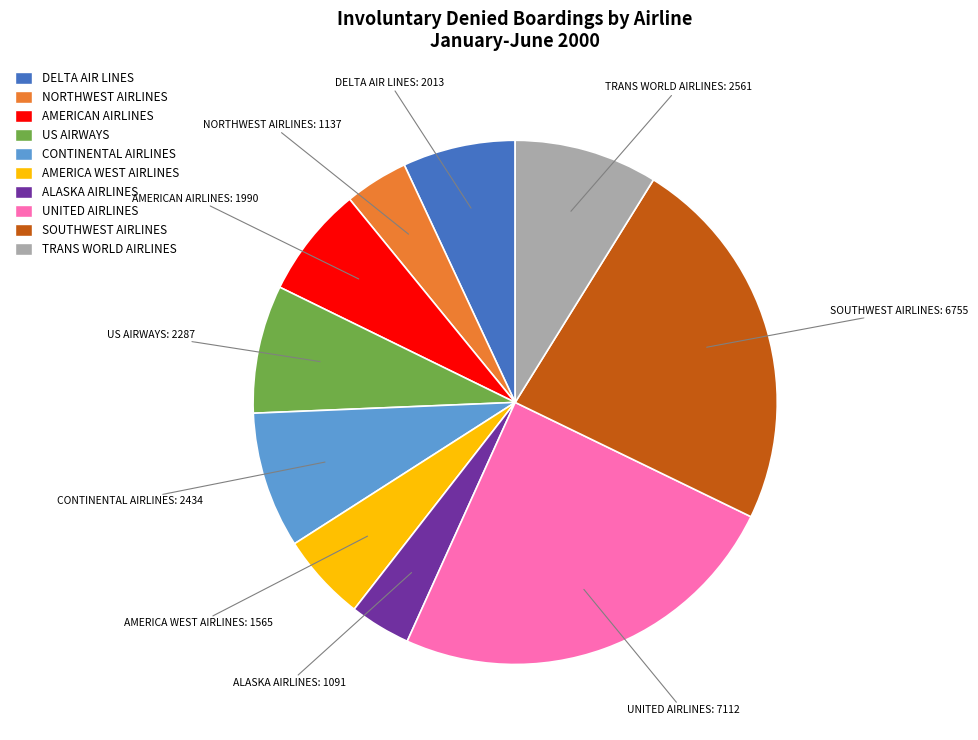

How many segments does this pie chart have?

10